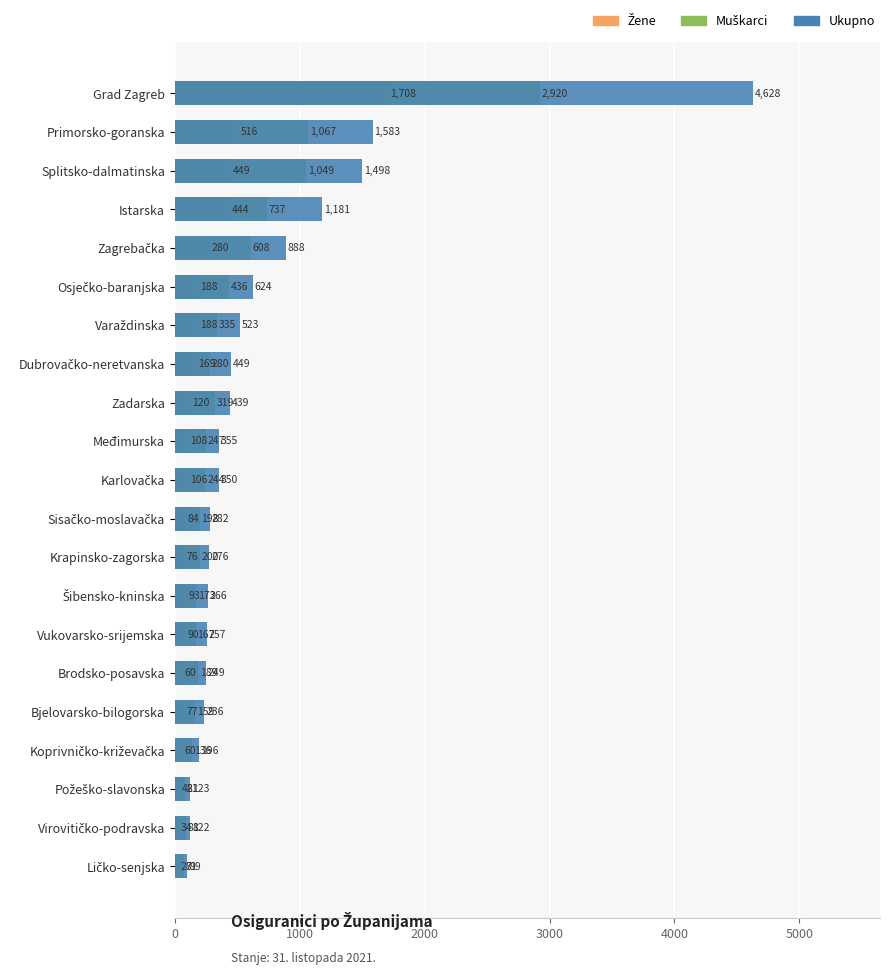

How many values in the Ukupno series are below 350?

10